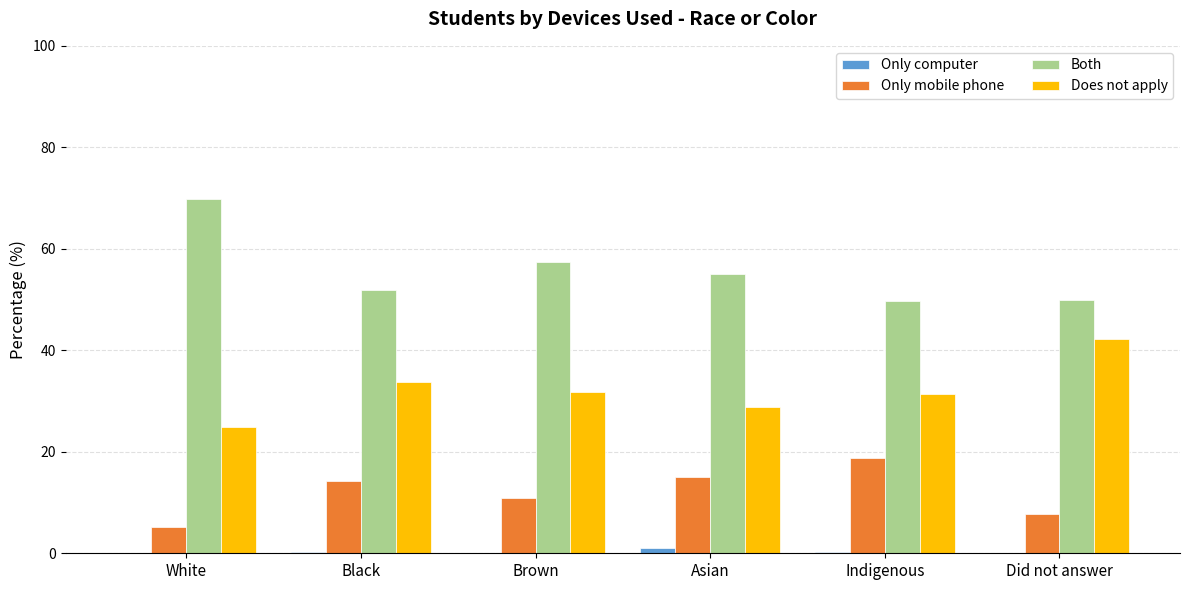

How many values in the Both series exceed 55?

3